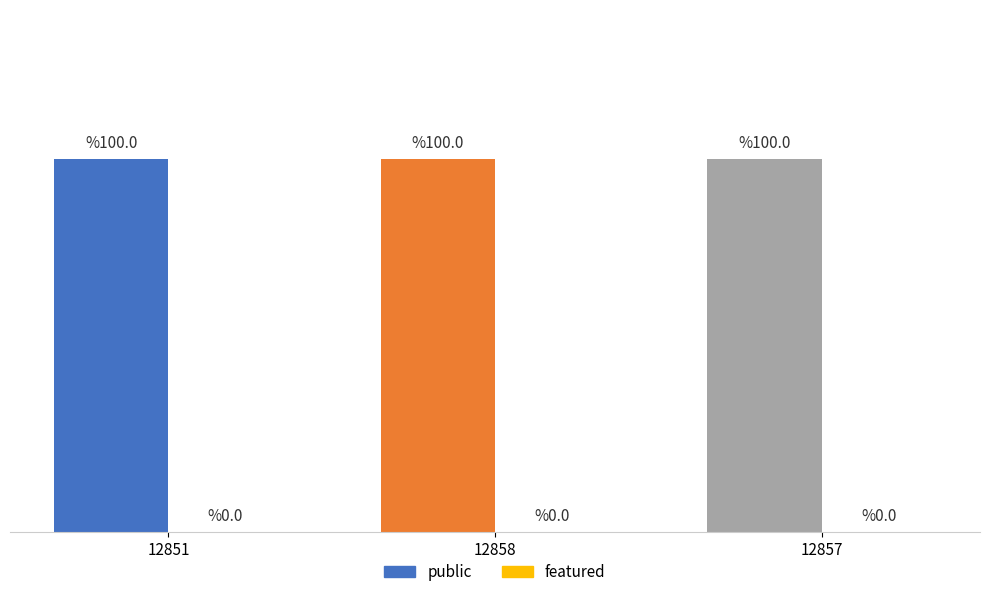

List the series in order of their overall mean, highest first.

public, featured